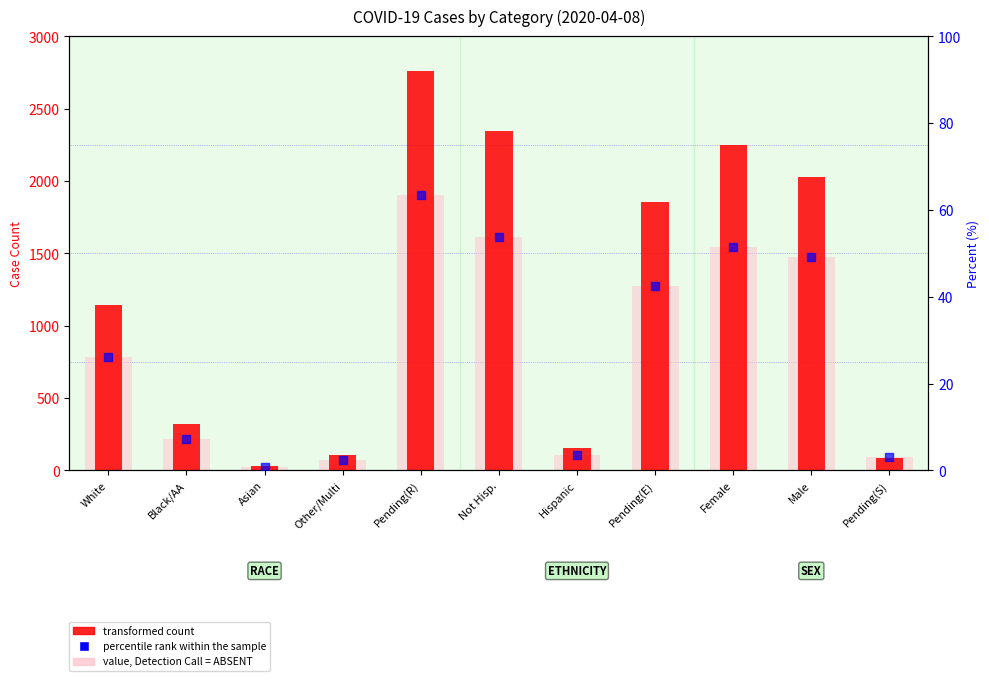

Which series reaches the maximum Y coordinate?

transformed count